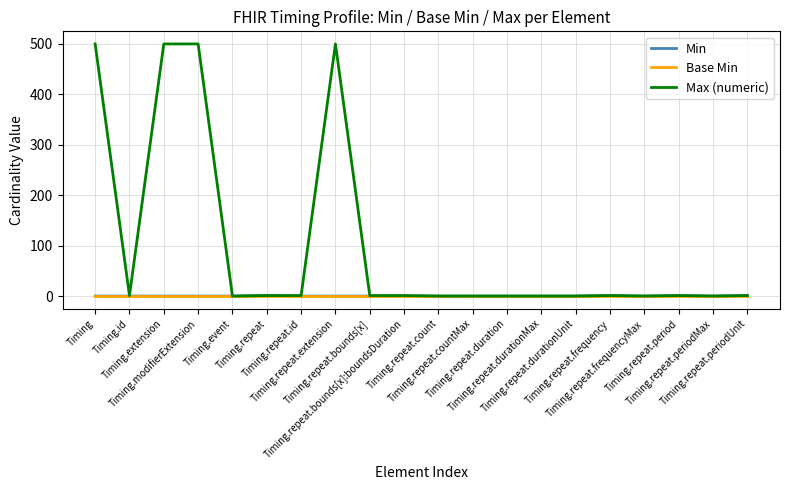

Which series has the largest total across all categories?

Max (numeric)